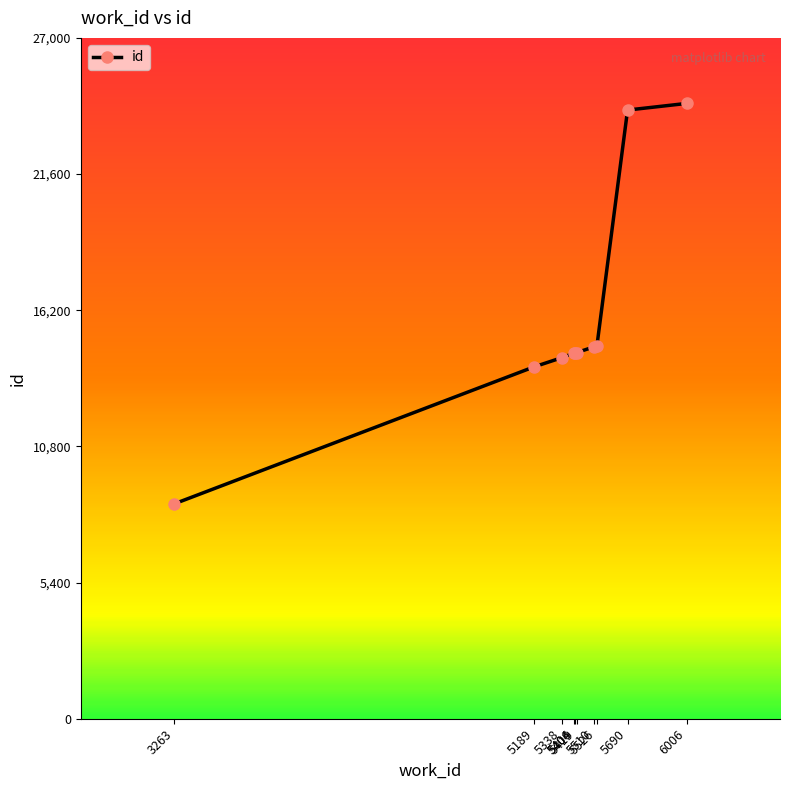

Which category has the highest value across all series?

6006